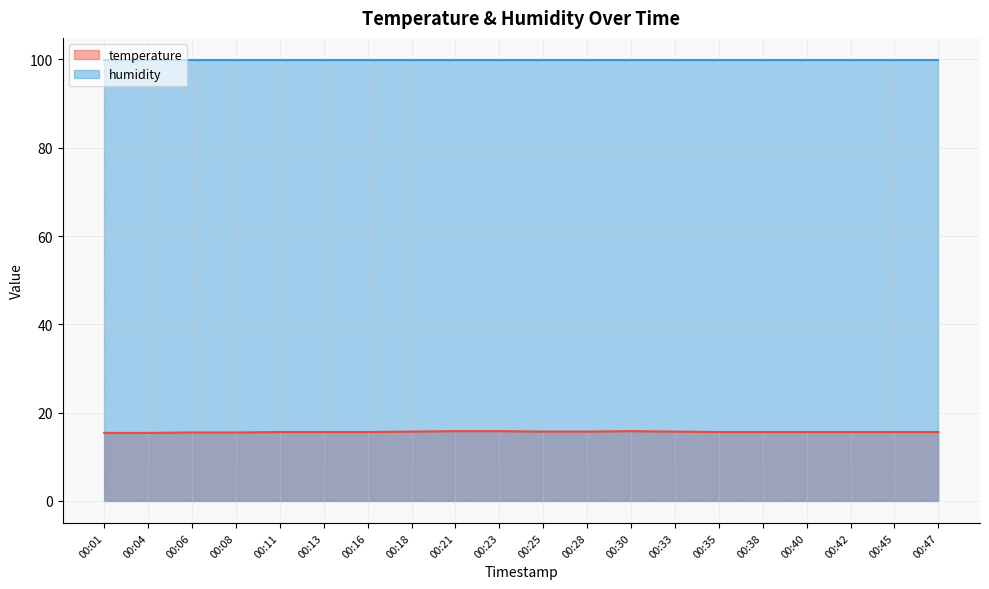

What is the ratio of the value at 00:25 to the value at 00:42?

1.0